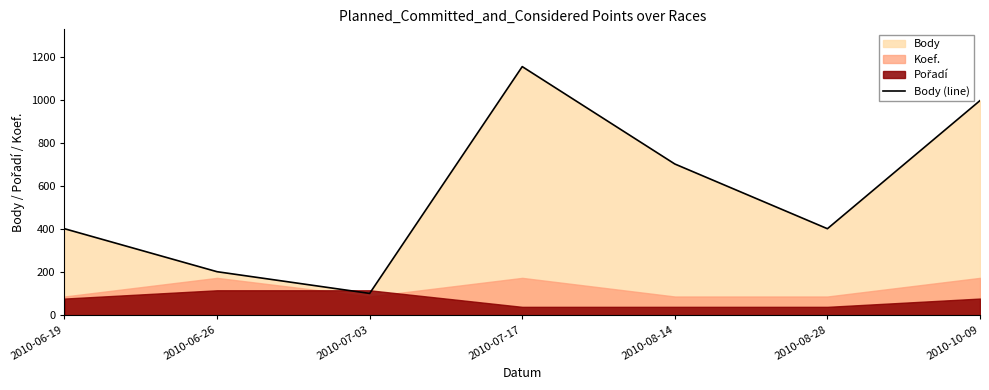

The value at 2010-06-26 is 202. True or false?

True